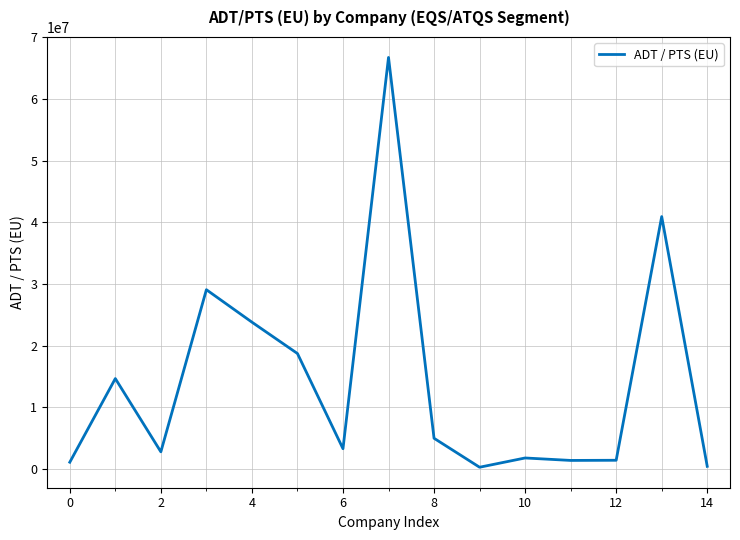

Does the chart display data point markers on the line(s)?

No